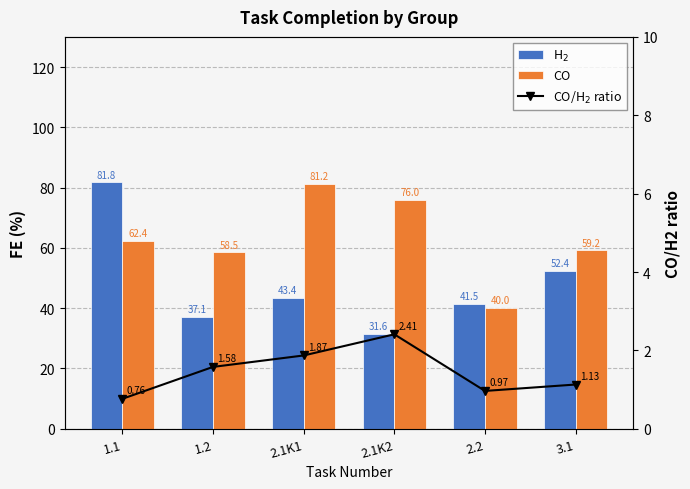

At 2.1K2, list the series in order from largest to smallest.

CO, H$_2$, CO/H$_2$ ratio